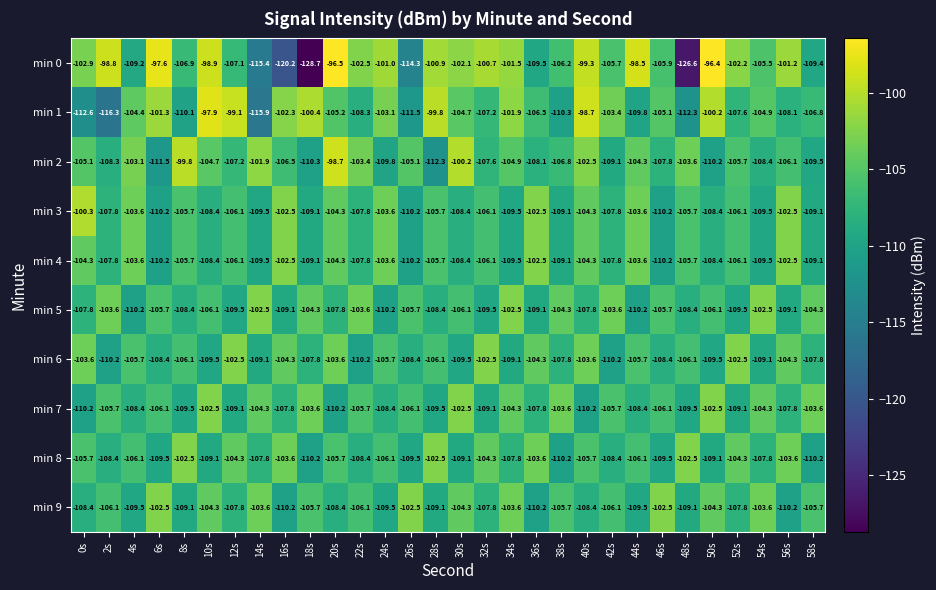

How many data points does each series have?

30